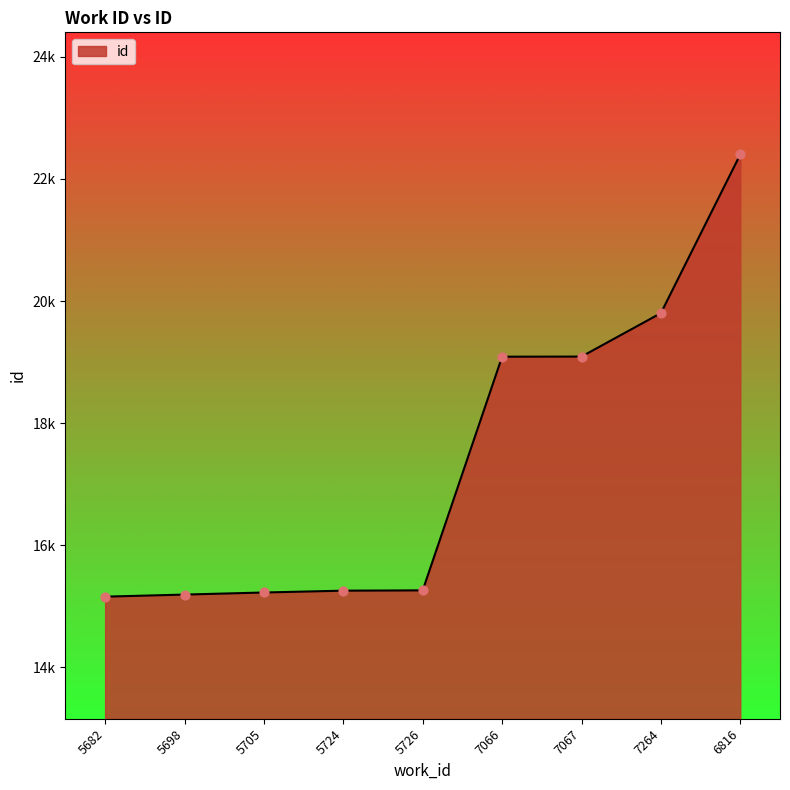

Which has a higher value, 7066 or 6816?

6816